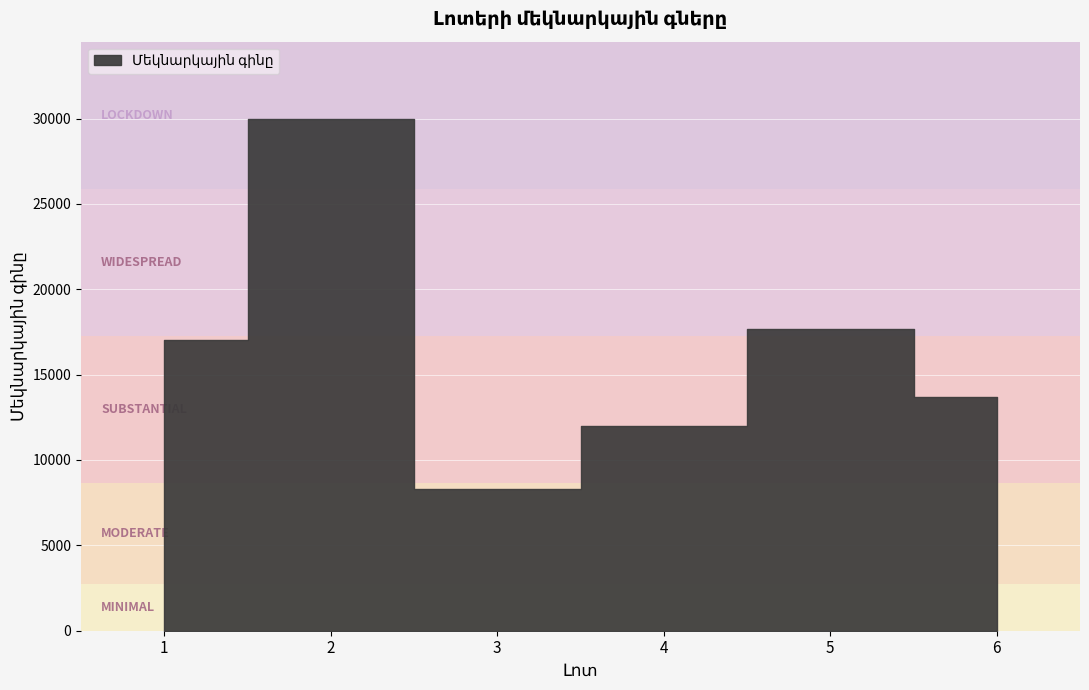

Where is the data nearest to the value 19150?

5